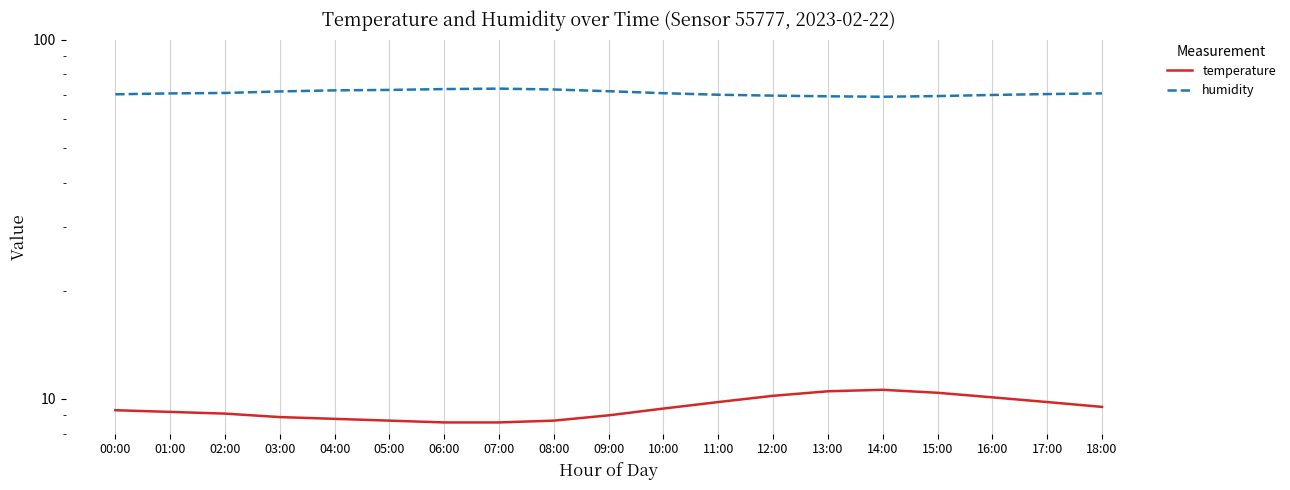

True or false: humidity has more than 2 points higher than both neighbors.

False